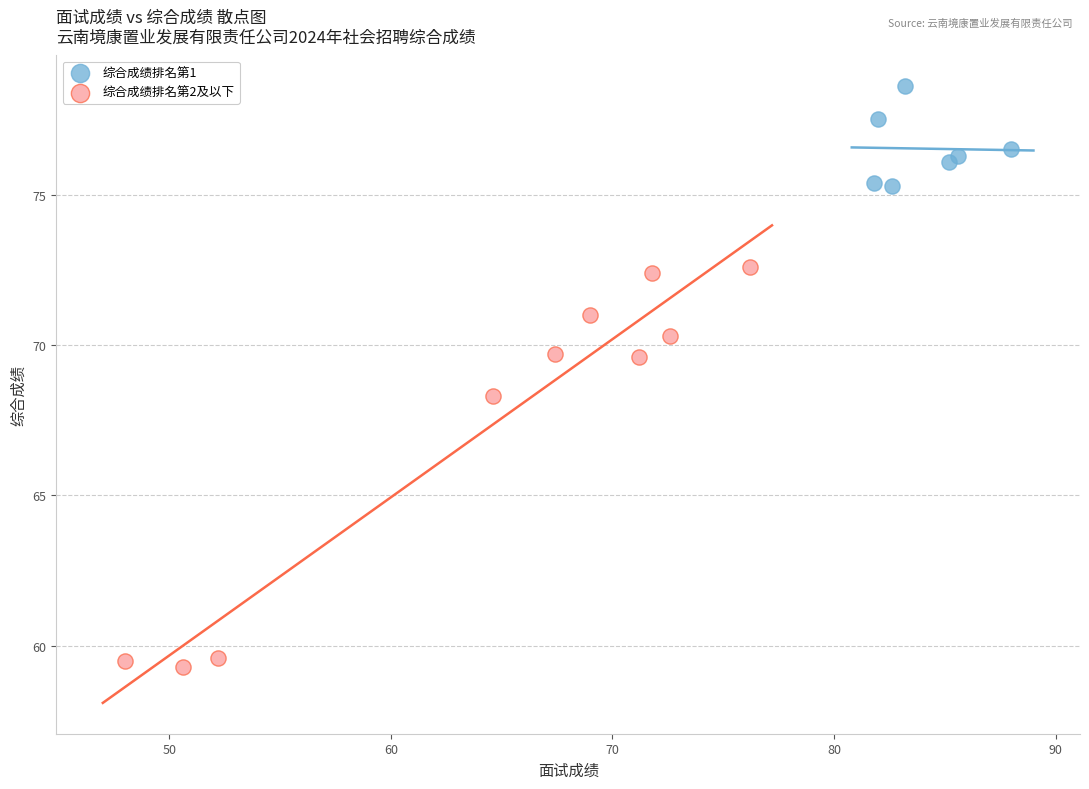

Which series reaches the maximum Y coordinate?

综合成绩排名第1